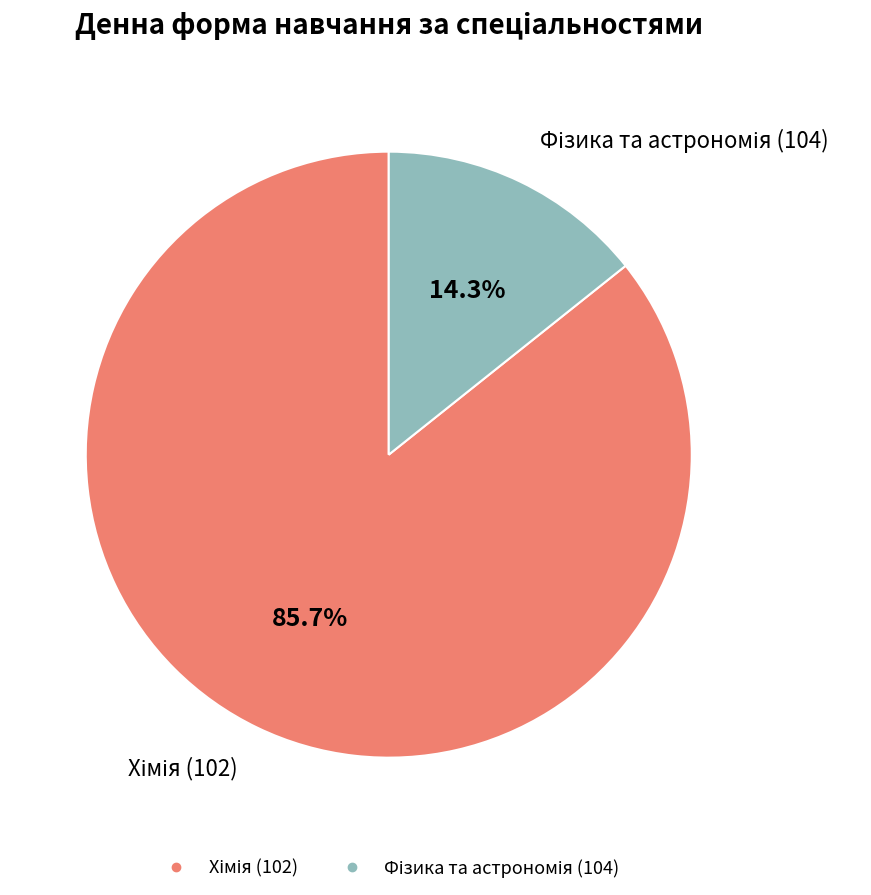

Is there any slice that represents more than half of the pie?

Yes